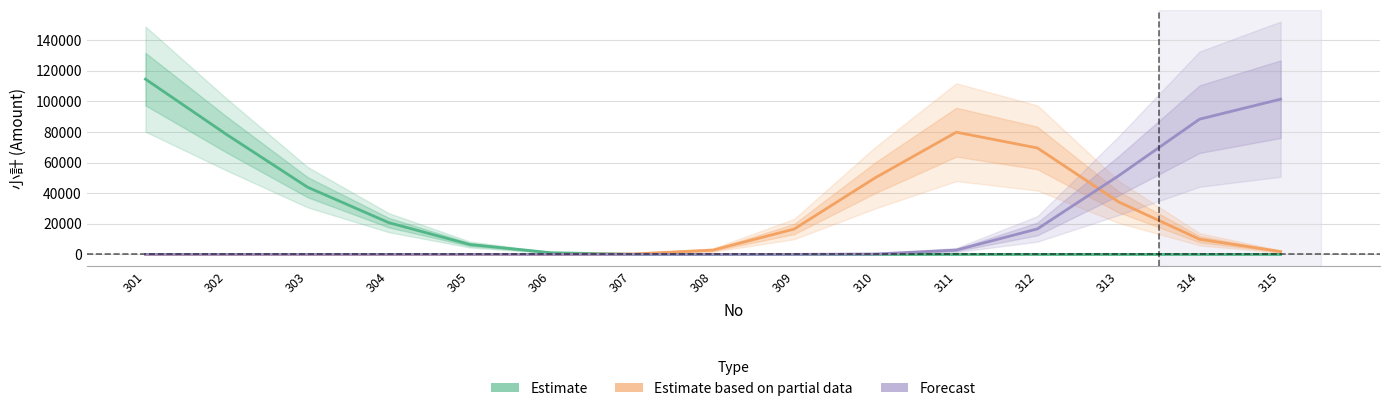

Reading left to right, what are all the values shown in this chart?

Estimate: 114575.8	78384.6	43905.1	20761.2	6466.2	1100.2	95.6	4.2	0.0	0.0	0.0	0.0	0.0	0.0	0.0
Estimate based on partial data: 0.0	0.0	0.0	0.0	0.0	10.5	244.2	2823.9	16573.3	50095.3	79888.2	69563.2	34347.1	9898.8	1848.5
Forecast: 0.0	0.0	0.0	0.0	0.0	0.0	0.0	0.0	10.5	244.2	2827.9	16673.8	51356.8	88413.7	101476.0